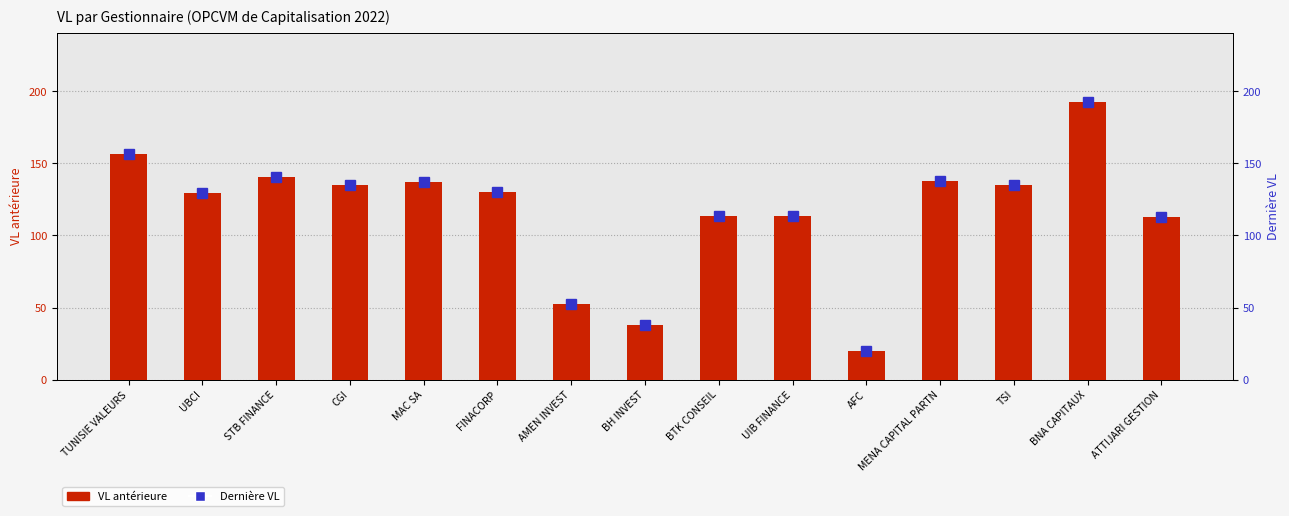

What are all the series names shown in the legend?

VL antérieure, Dernière VL